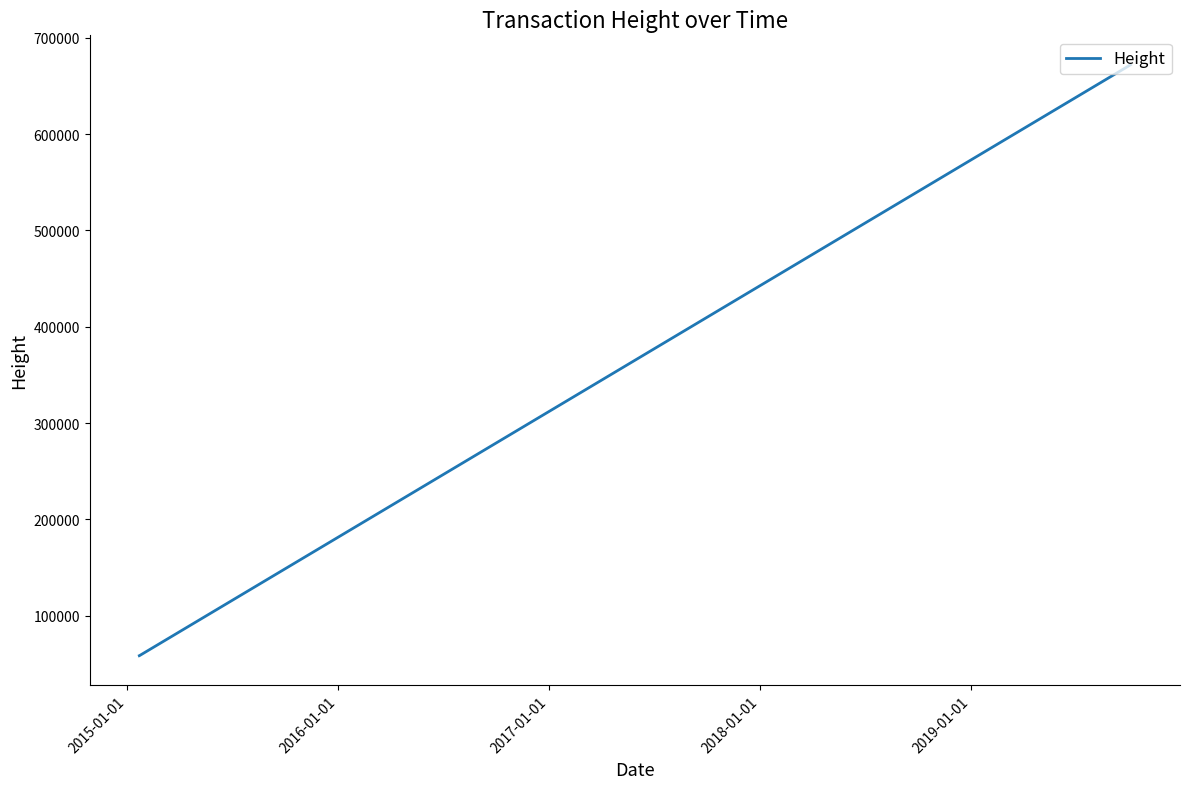

What is the smallest value displayed?

58563